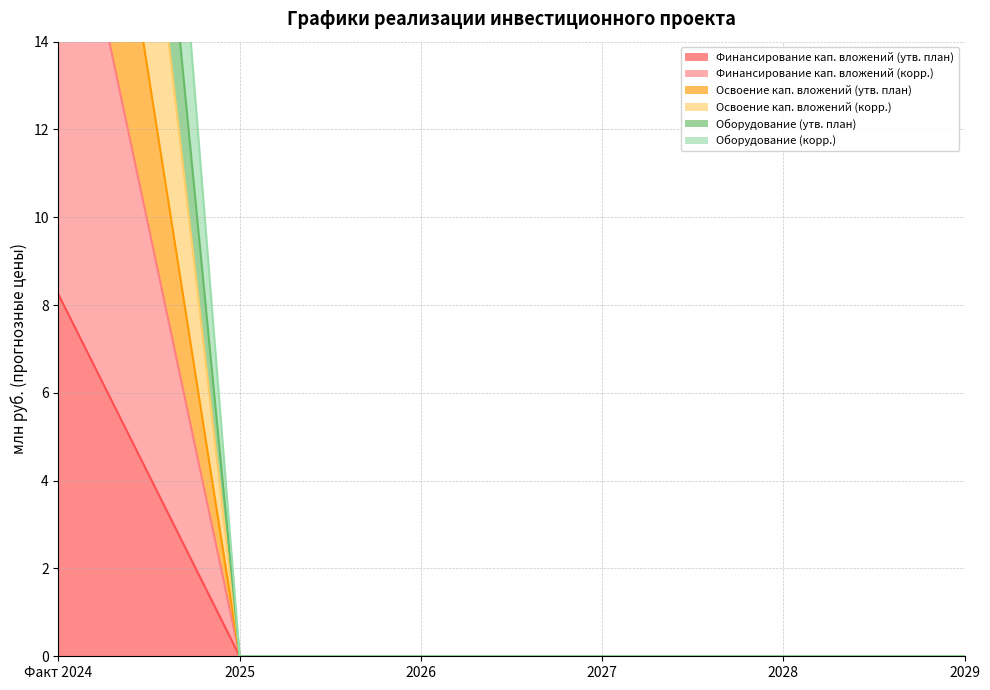

True or false: Финансирование кап. вложений (корр.) has a value of 0.0 at 2025.

True